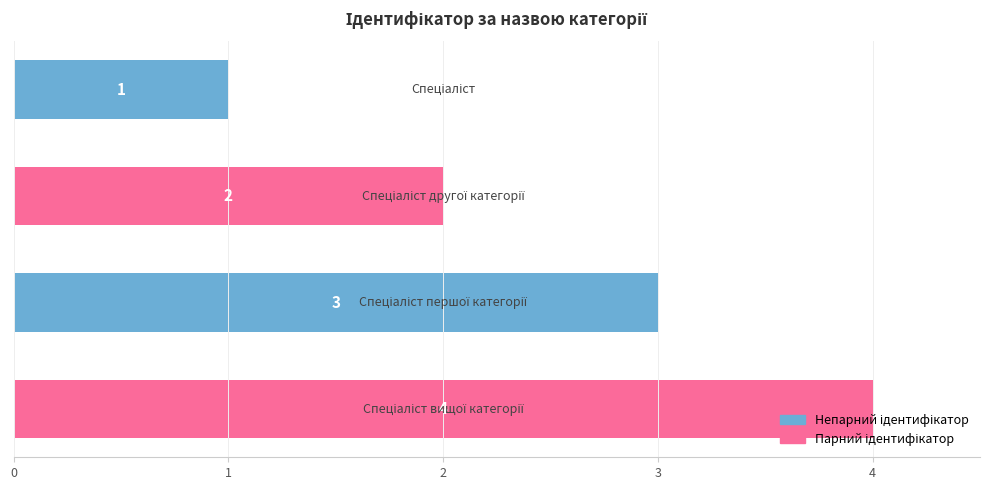

What is the value of the 4th bar from the top?

4